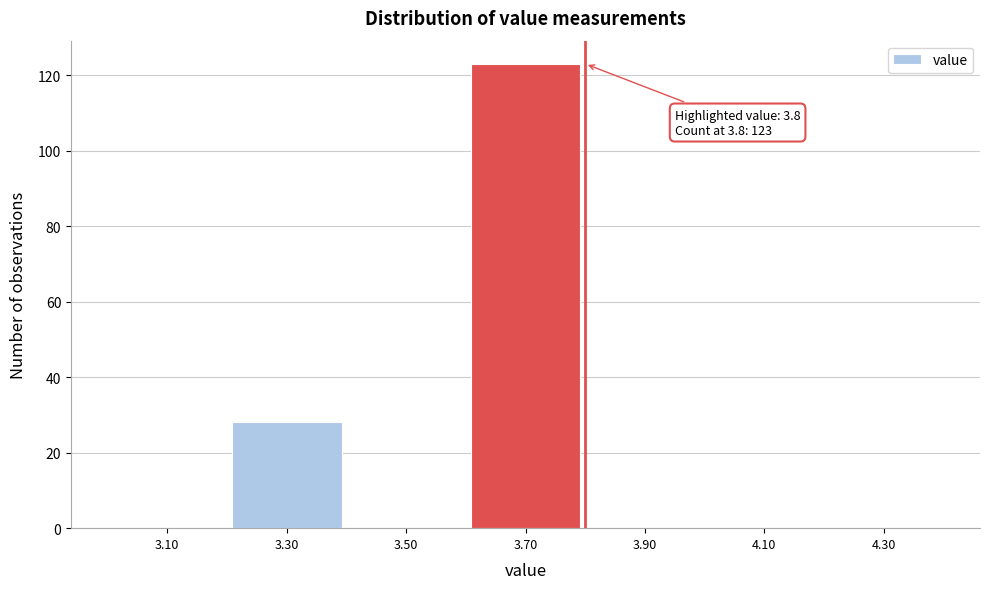

Over which range of the x-axis is the bar tallest?

3.6 to 3.8